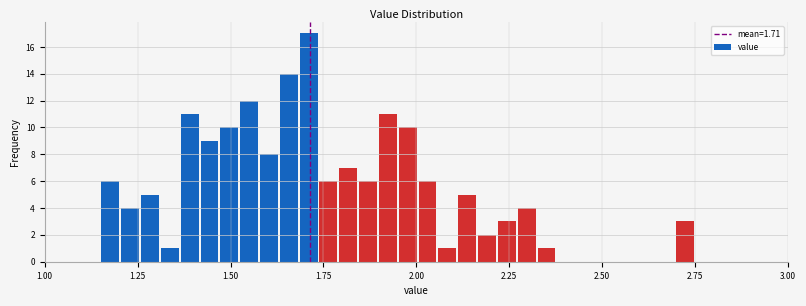

Read against the x-axis, roughly where is the centre of the tallest bar?

1.70